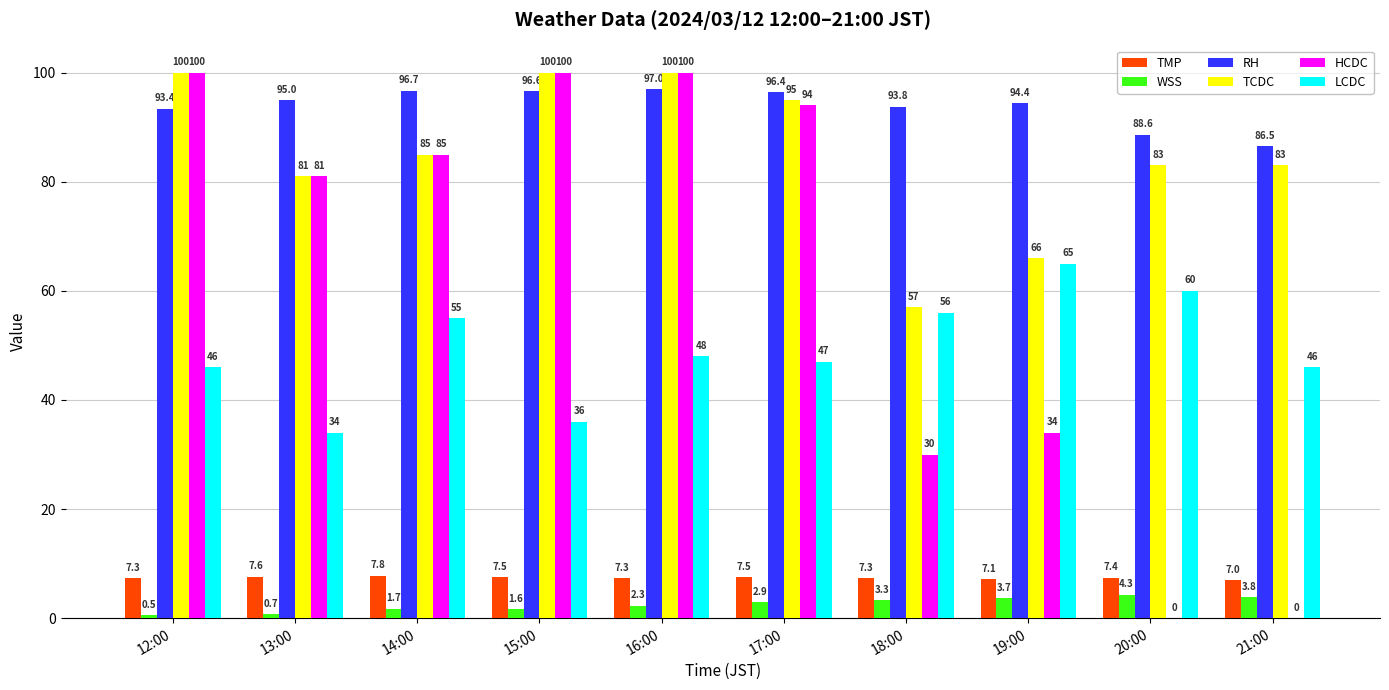

What is the maximum value for TCDC?

100.0